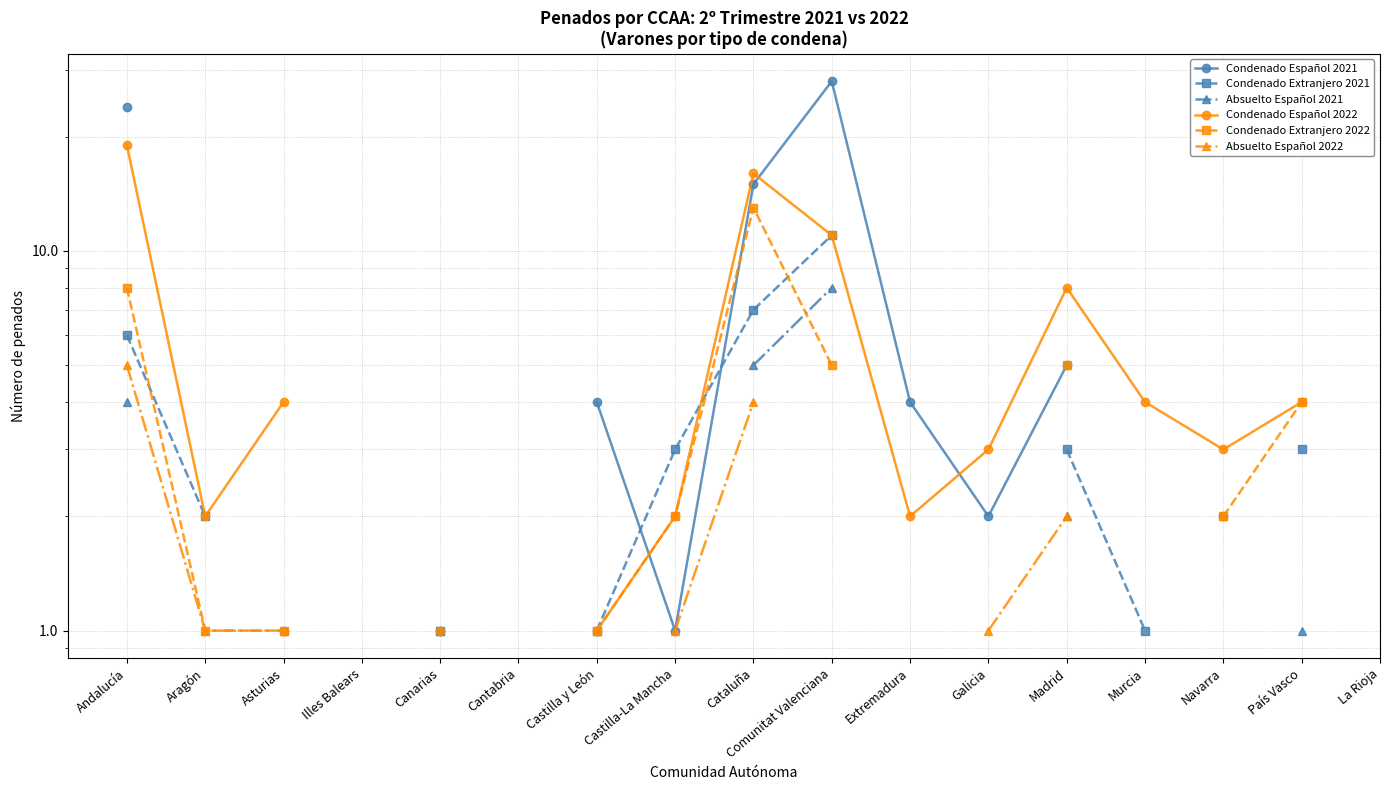

Where does the Condenado Extranjero 2022 series first go above 4?

Andalucía